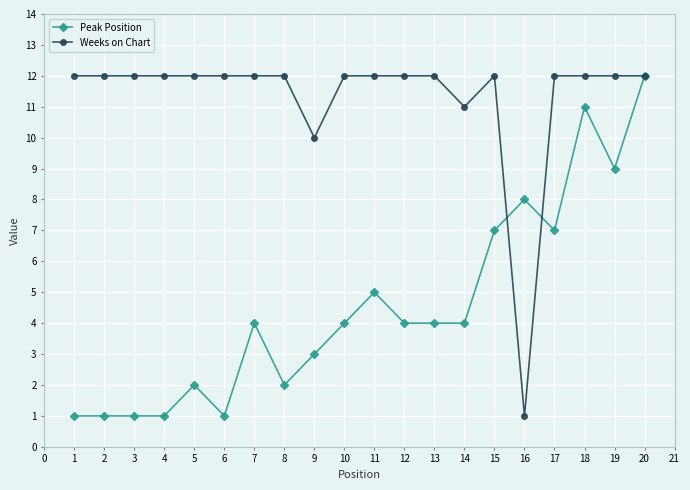

True or false: Peak Position and Weeks on Chart intersect in this chart.

True